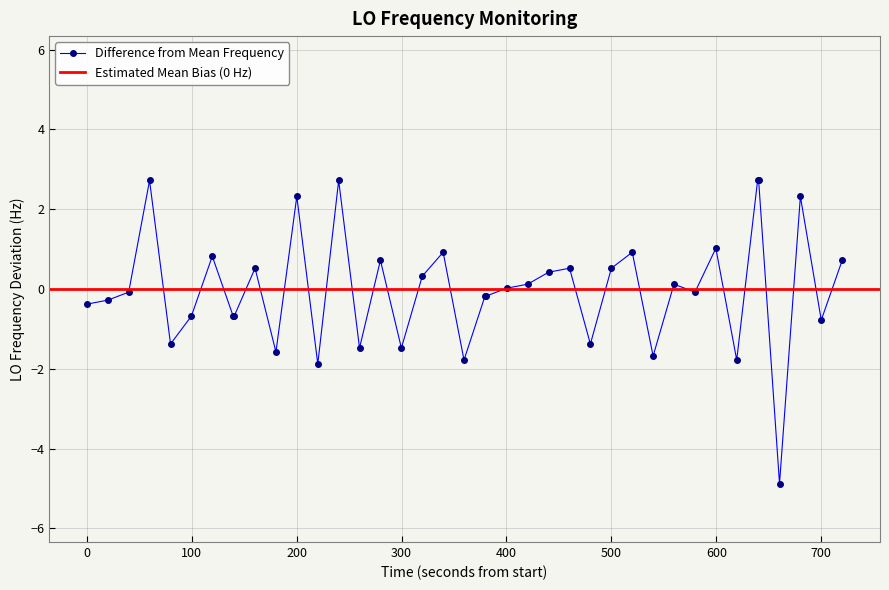

True or false: Difference from Mean Frequency has more than 1 interior local peaks.

True